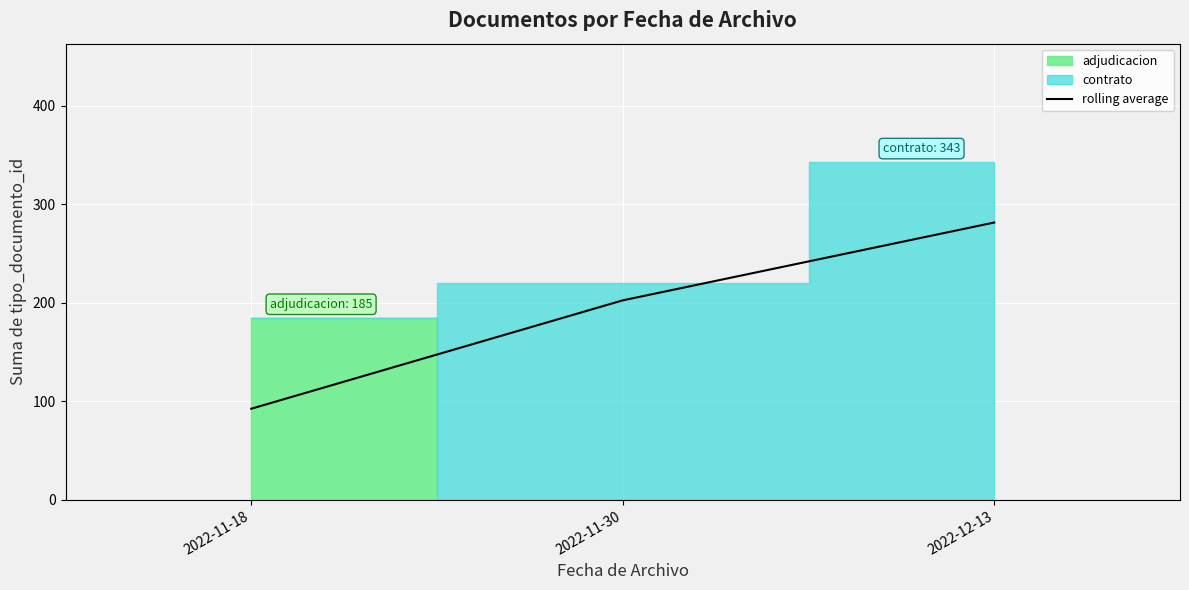

Does the chart display data point markers on the line(s)?

No